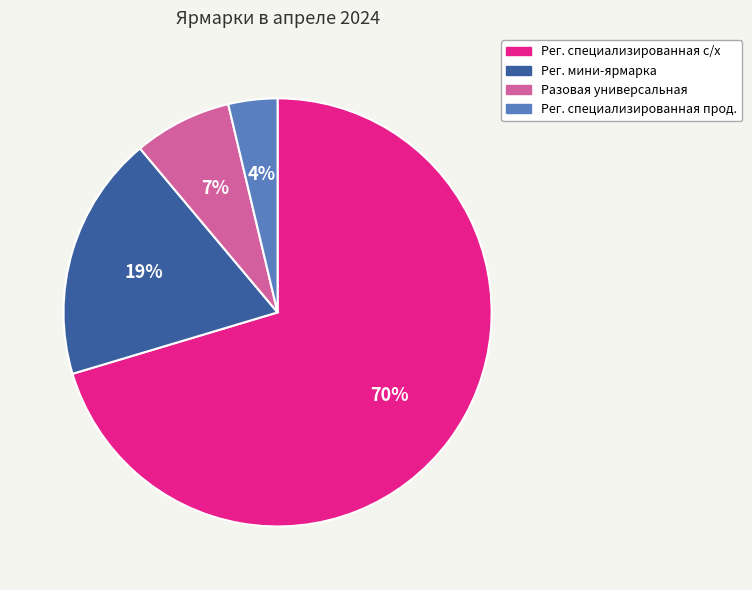

Which category has the biggest portion of the pie?

Рег. специализированная с/х